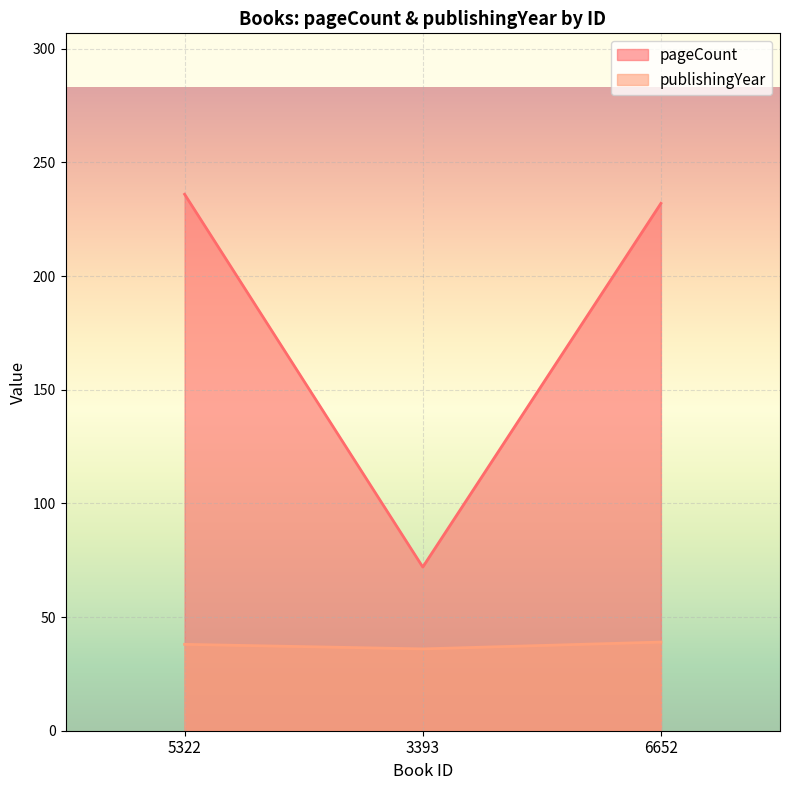

What is the average value of the publishingYear series?

38